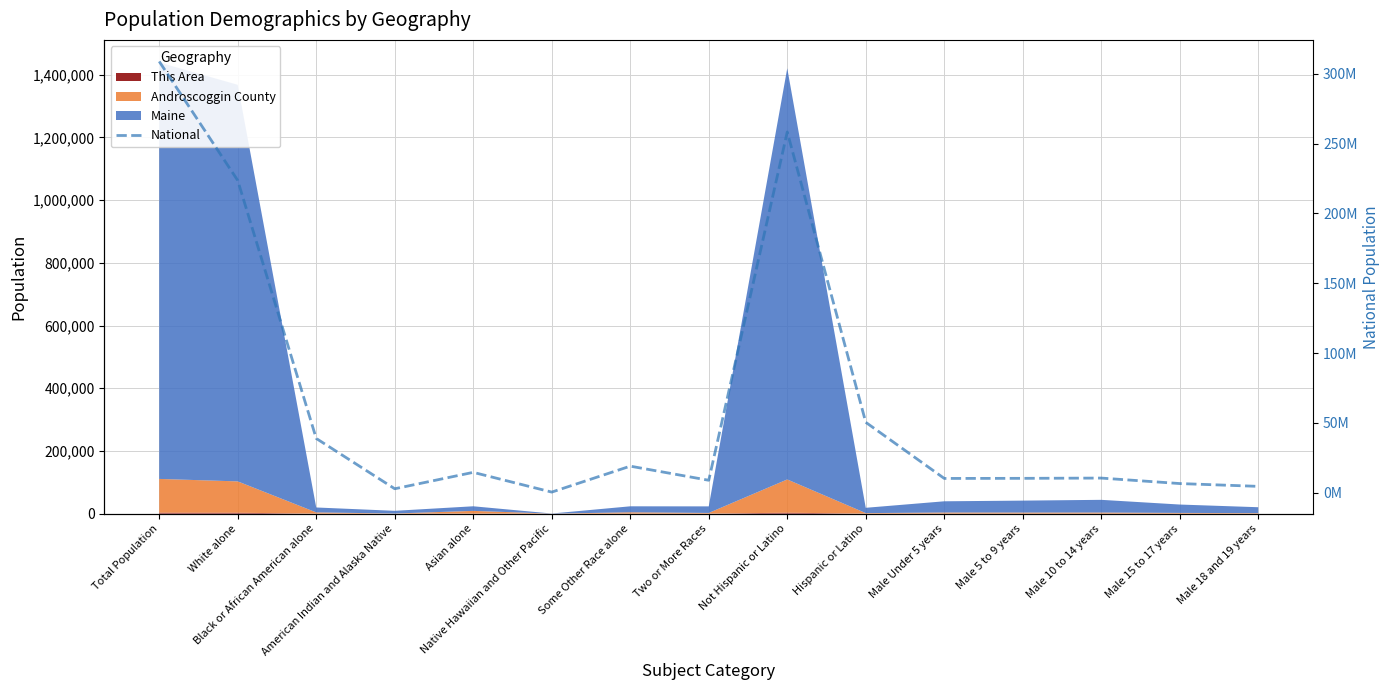

True or false: the data shows 6923359 at Male 10 to 14 years.

False